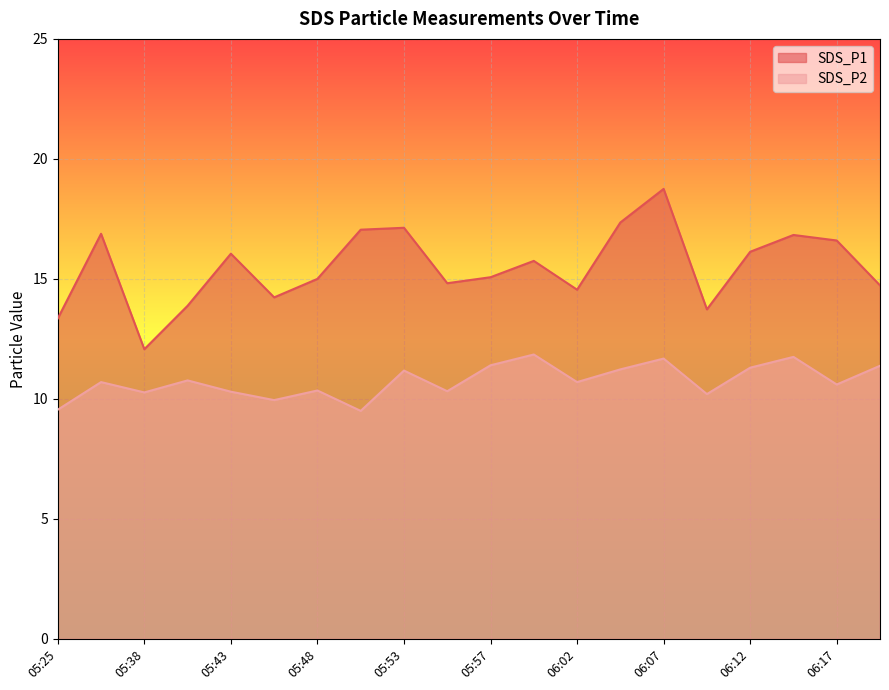

What is the average value of the SDS_P2 series?

10.7